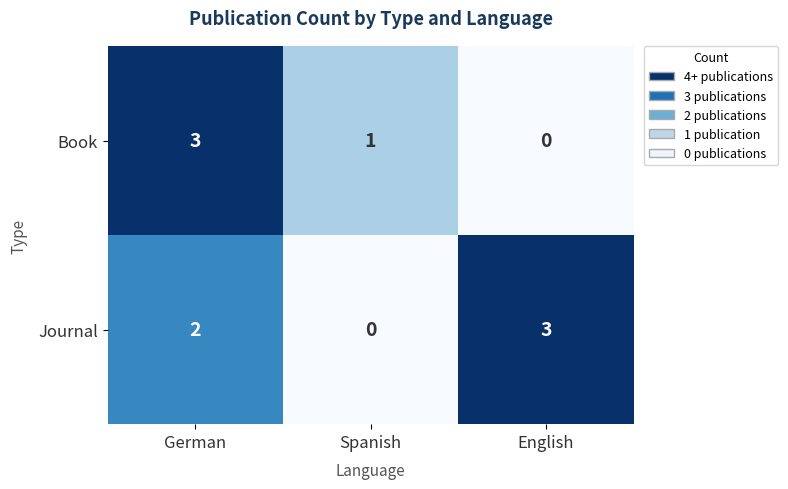

Where is Book nearest to the value 1?

Spanish